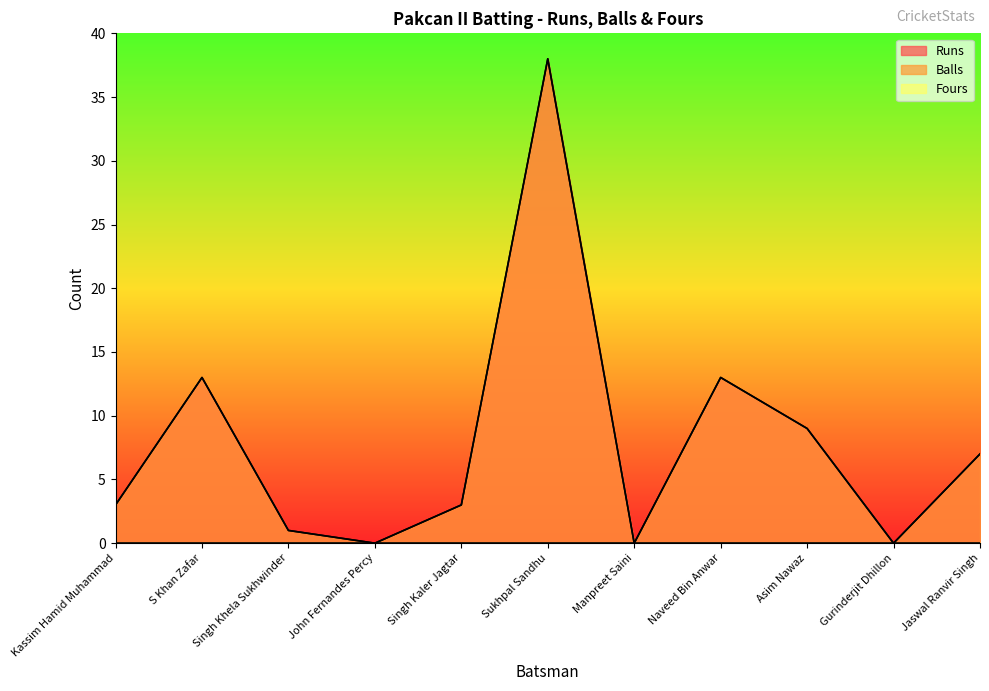

True or false: Runs and Balls intersect in this chart.

False